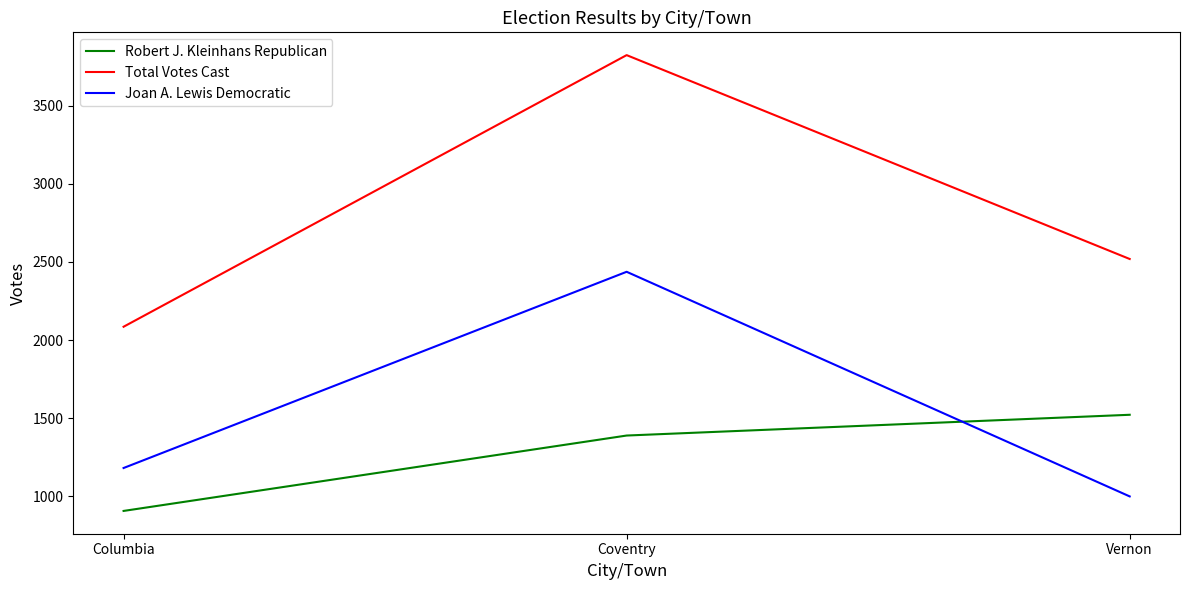

Reading right to left, what are all the values shown in this chart?

Robert J. Kleinhans Republican: Vernon=1521	Coventry=1388	Columbia=905
Total Votes Cast: Vernon=2519	Coventry=3825	Columbia=2085
Joan A. Lewis Democratic: Vernon=998	Coventry=2437	Columbia=1180